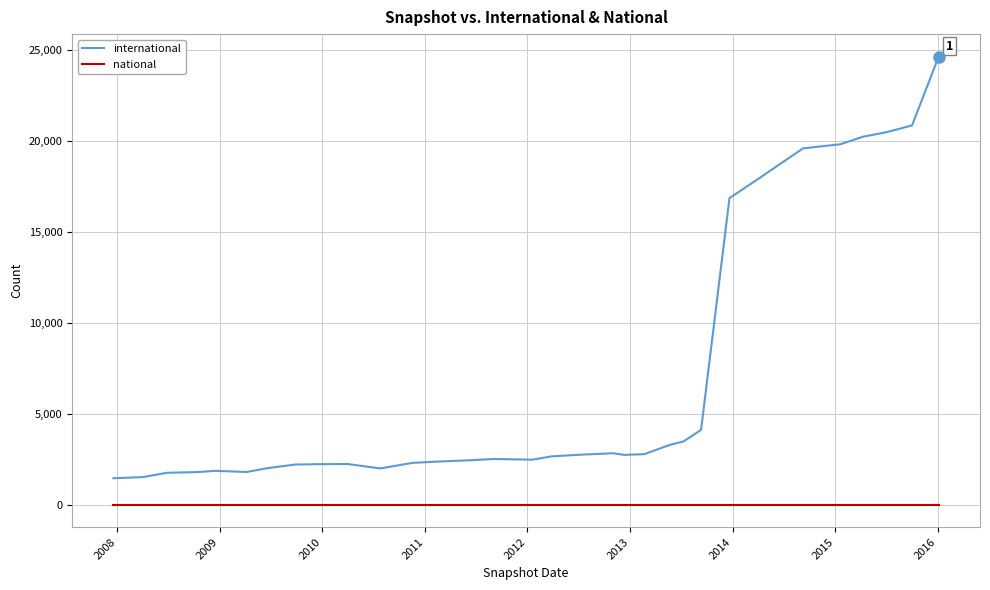

Count the number of categories in the chart.

32